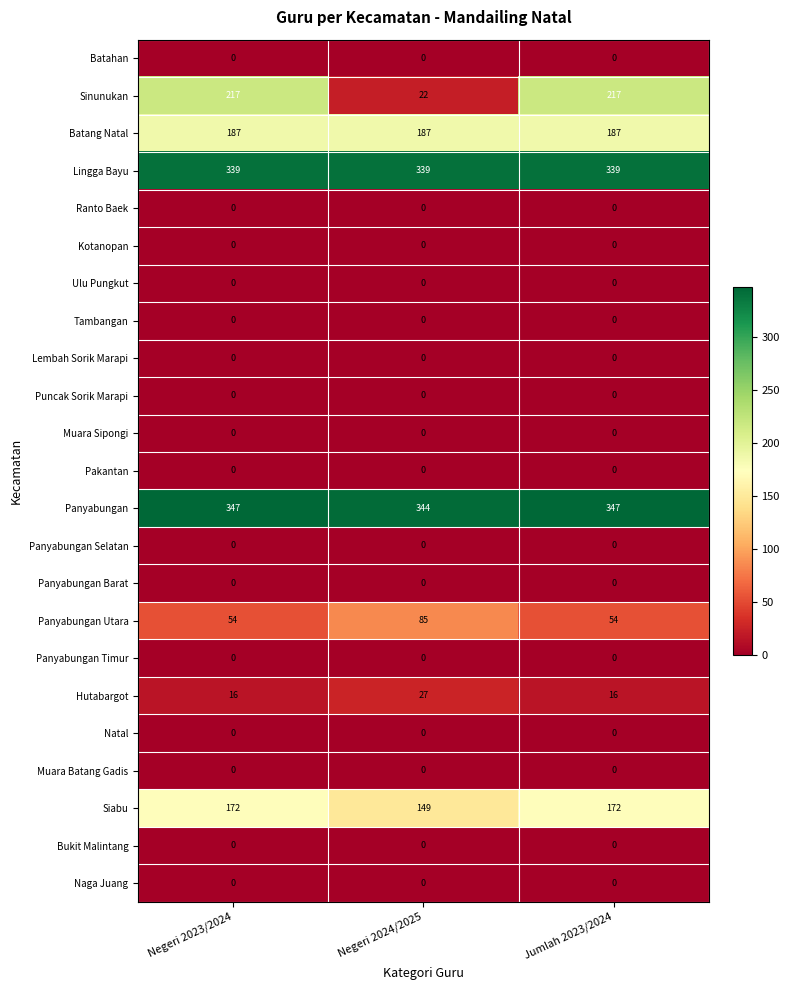

Which series has the widest spread of values?

Sinunukan